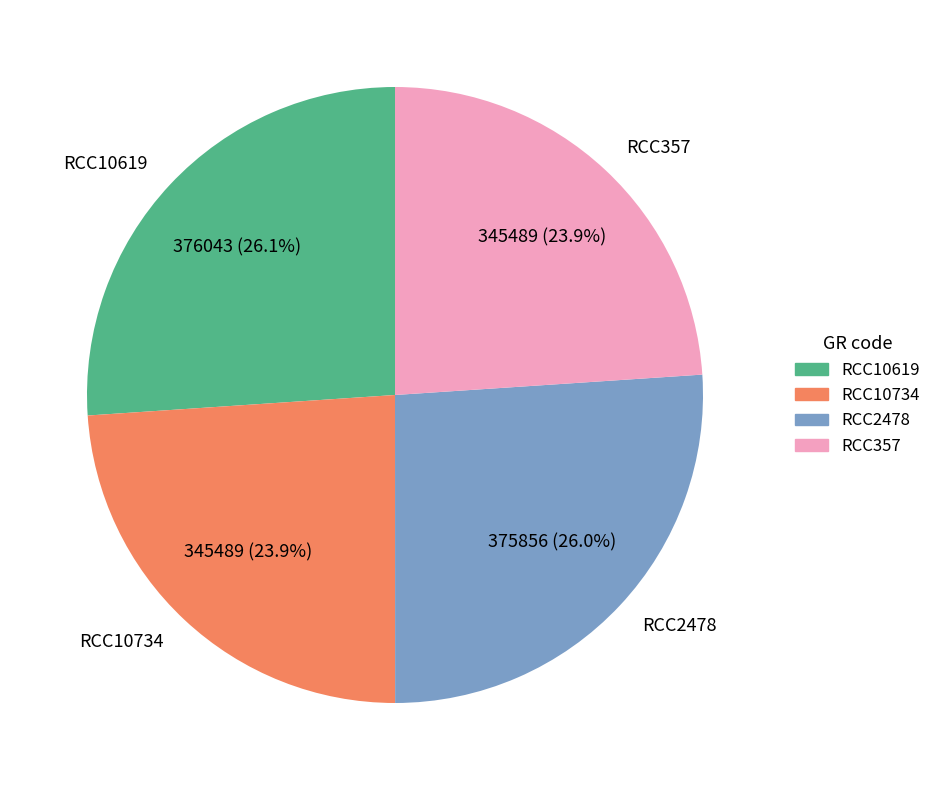

What portion of the pie excludes RCC10734?

76.1%